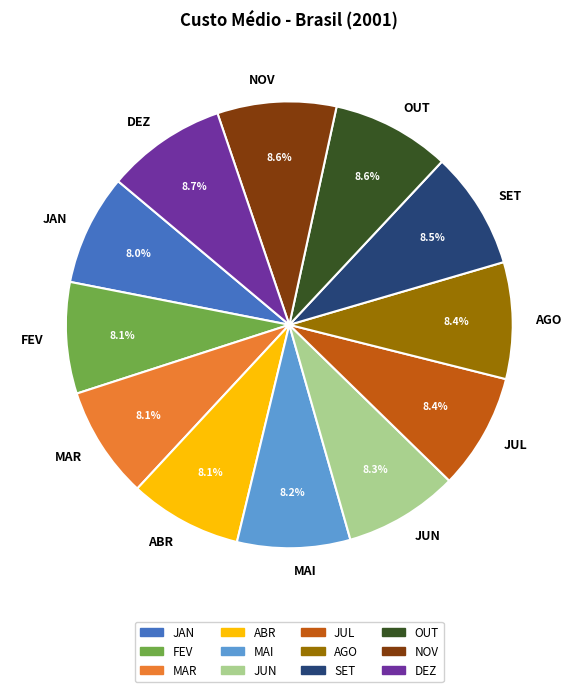

What portion of the pie excludes AGO?

91.6%